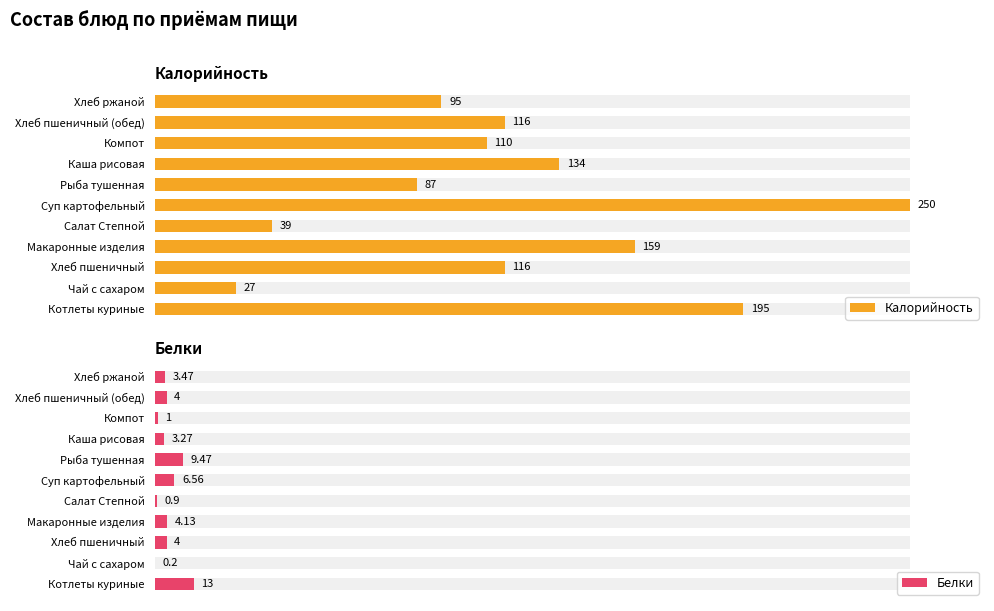

Reading left to right, extract all data points from this chart.

Калорийность: 195.0	27.0	116.0	159.0	39.0	250.0	87.0	134.0	110.0	116.0	95.0
Белки: 13.0	0.2	4.0	4.1	0.9	6.6	9.5	3.3	1.0	4.0	3.5